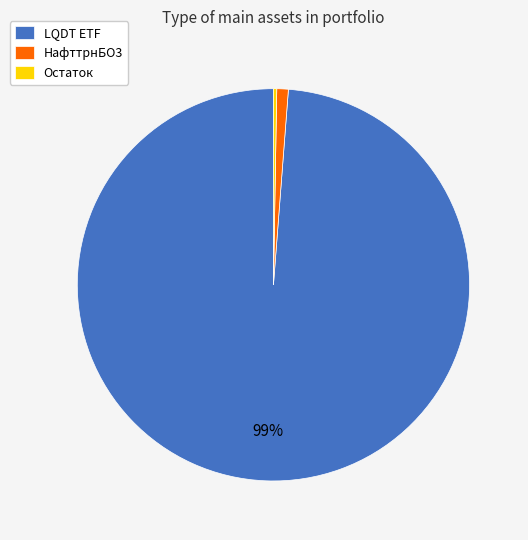

Which slice is the largest?

LQDT ETF